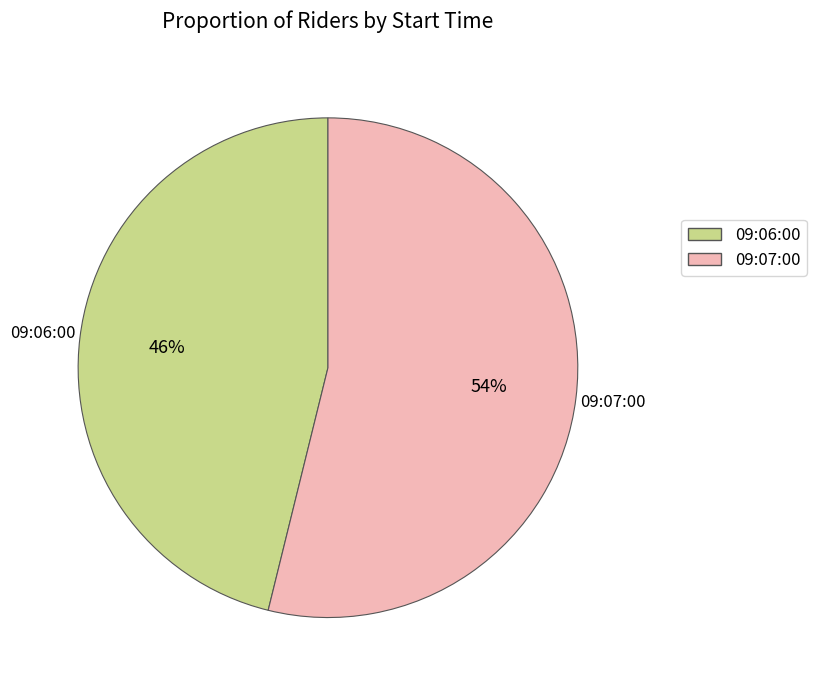

How many segments does this pie chart have?

2